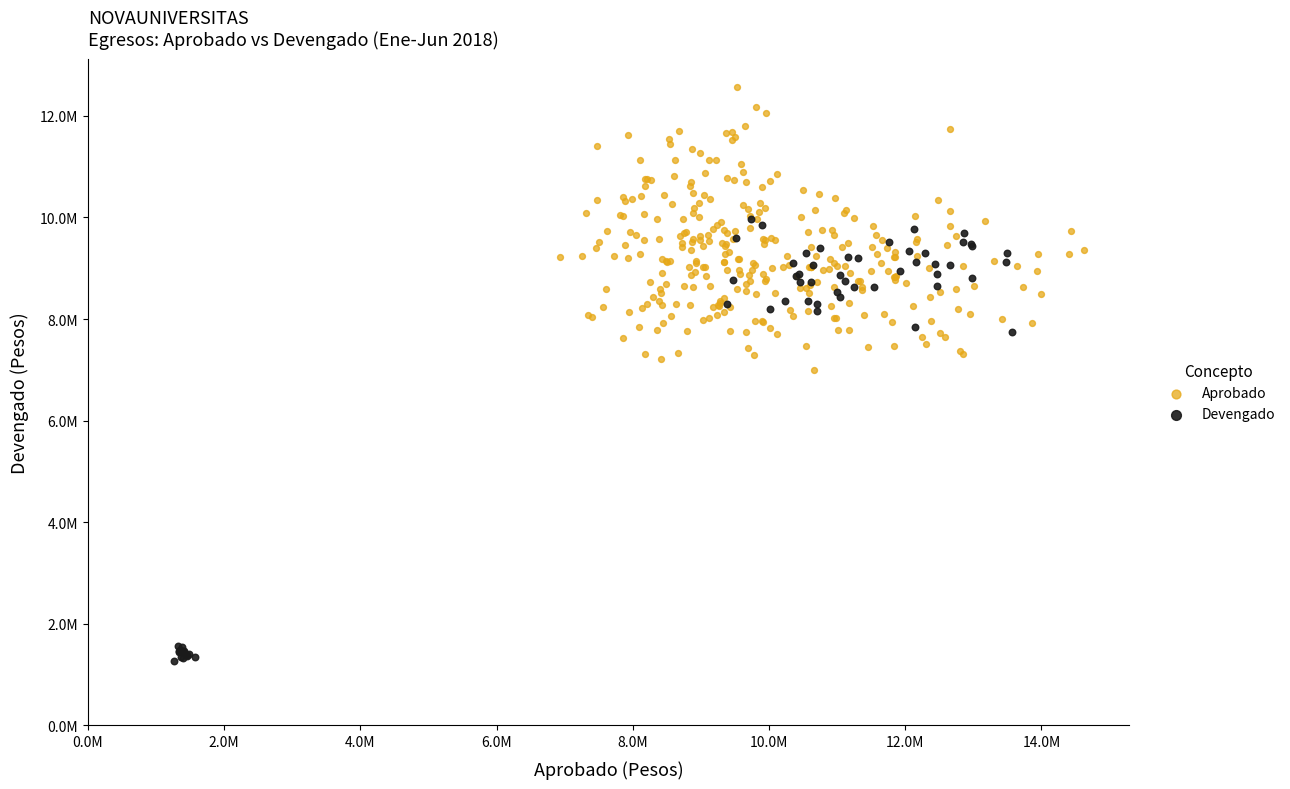

Which series has the widest spread of Y values?

Devengado